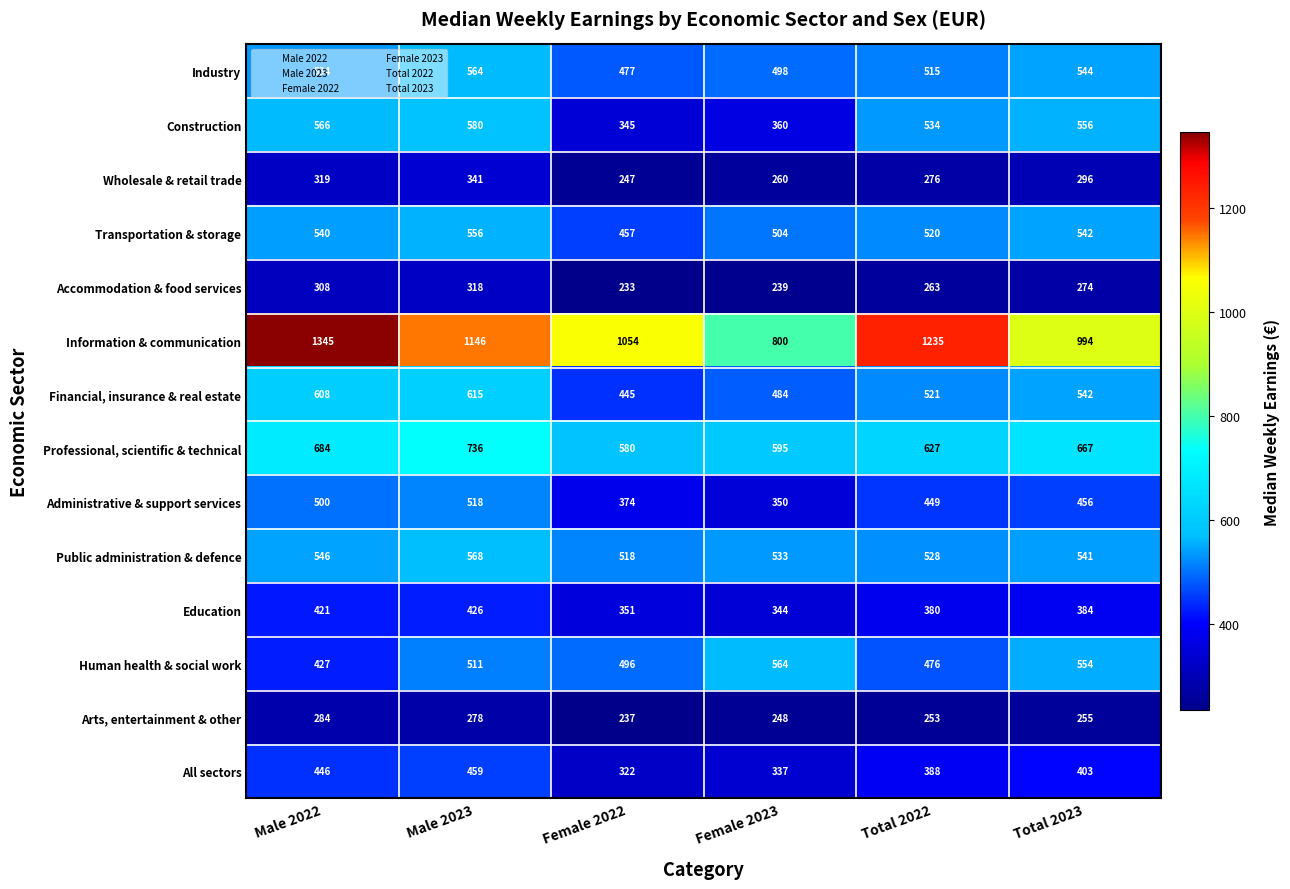

Rank the series at Male 2023 from highest to lowest value.

Information & communication, Professional, scientific & technical, Financial, insurance & real estate, Construction, Public administration & defence, Industry, Transportation & storage, Administrative & support services, Human health & social work, All sectors, Education, Wholesale & retail trade, Accommodation & food services, Arts, entertainment & other